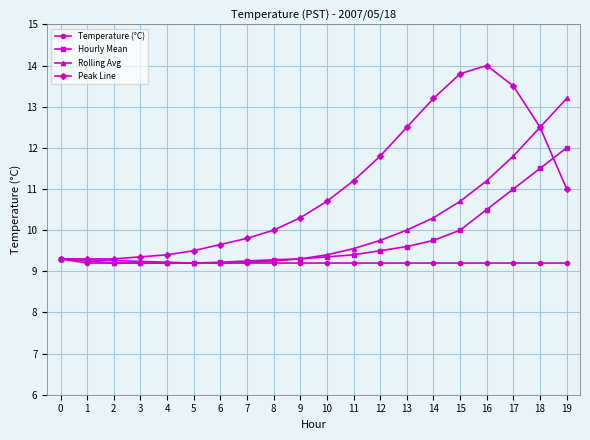

True or false: Peak Line has more than 0 points higher than both neighbors.

True